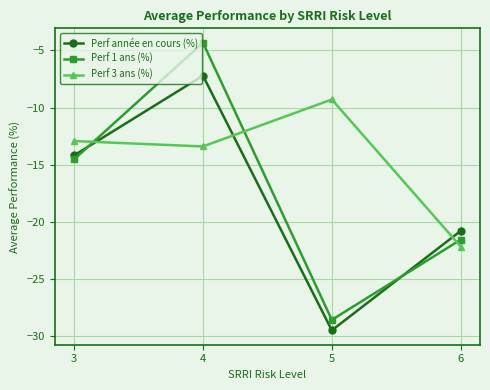

What is the difference between the Perf année en cours (%) values at 3 and 5?

15.3